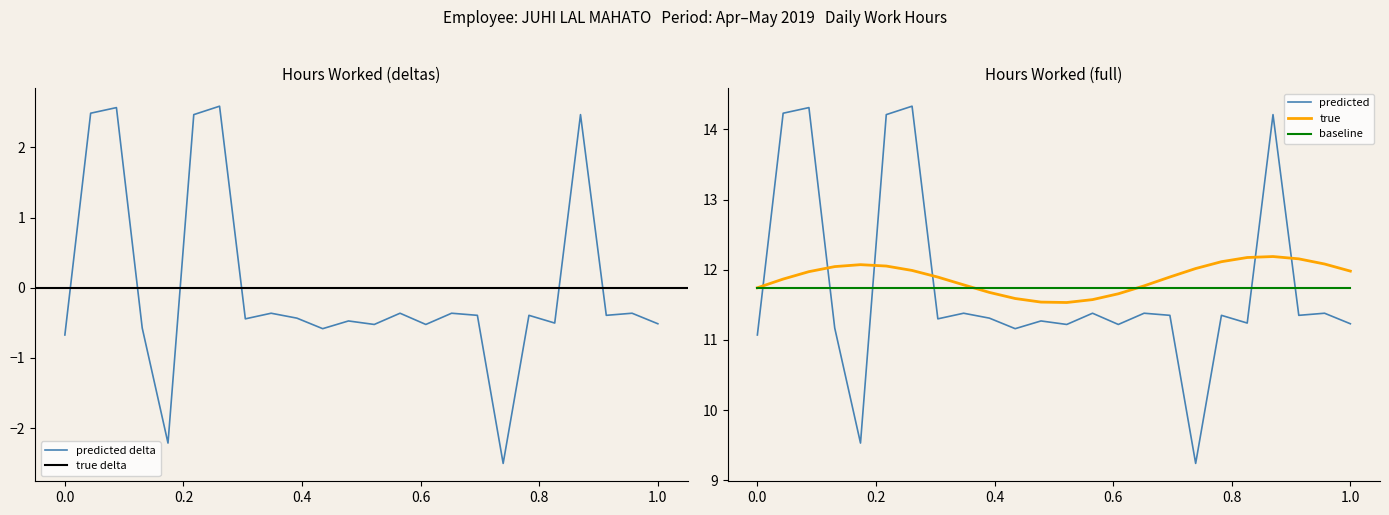

True or false: predicted delta has a value of -0.7 at 0.0.

True